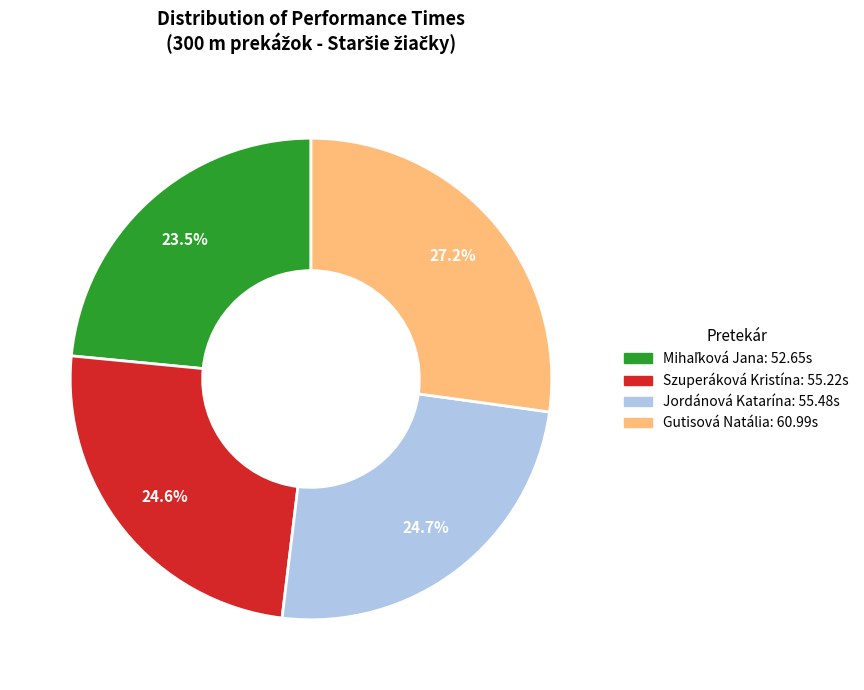

Is Gutisová Natália the majority of the pie?

No